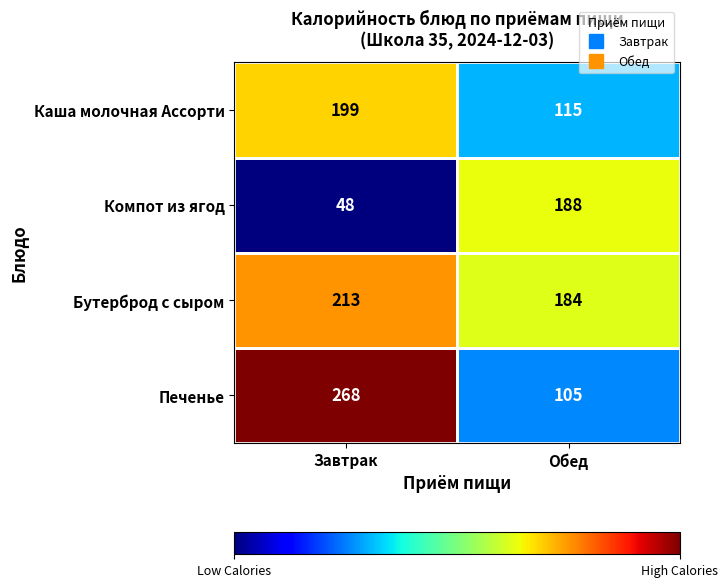

What is the greatest value displayed?

268